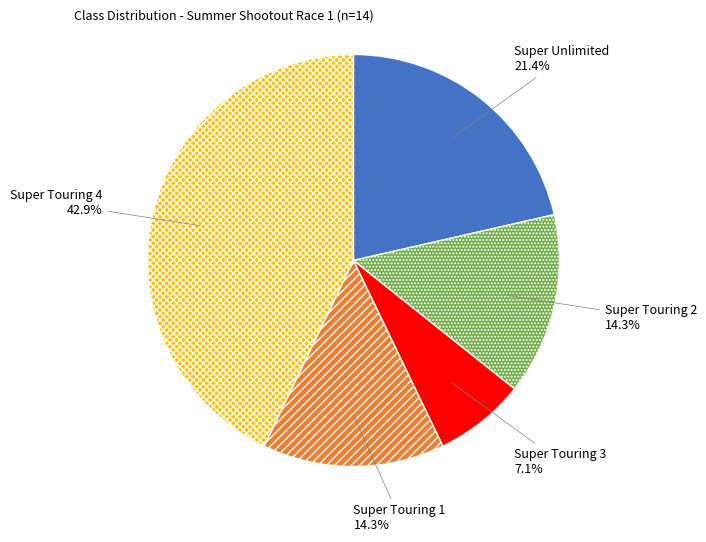

Does any single category account for the majority?

No